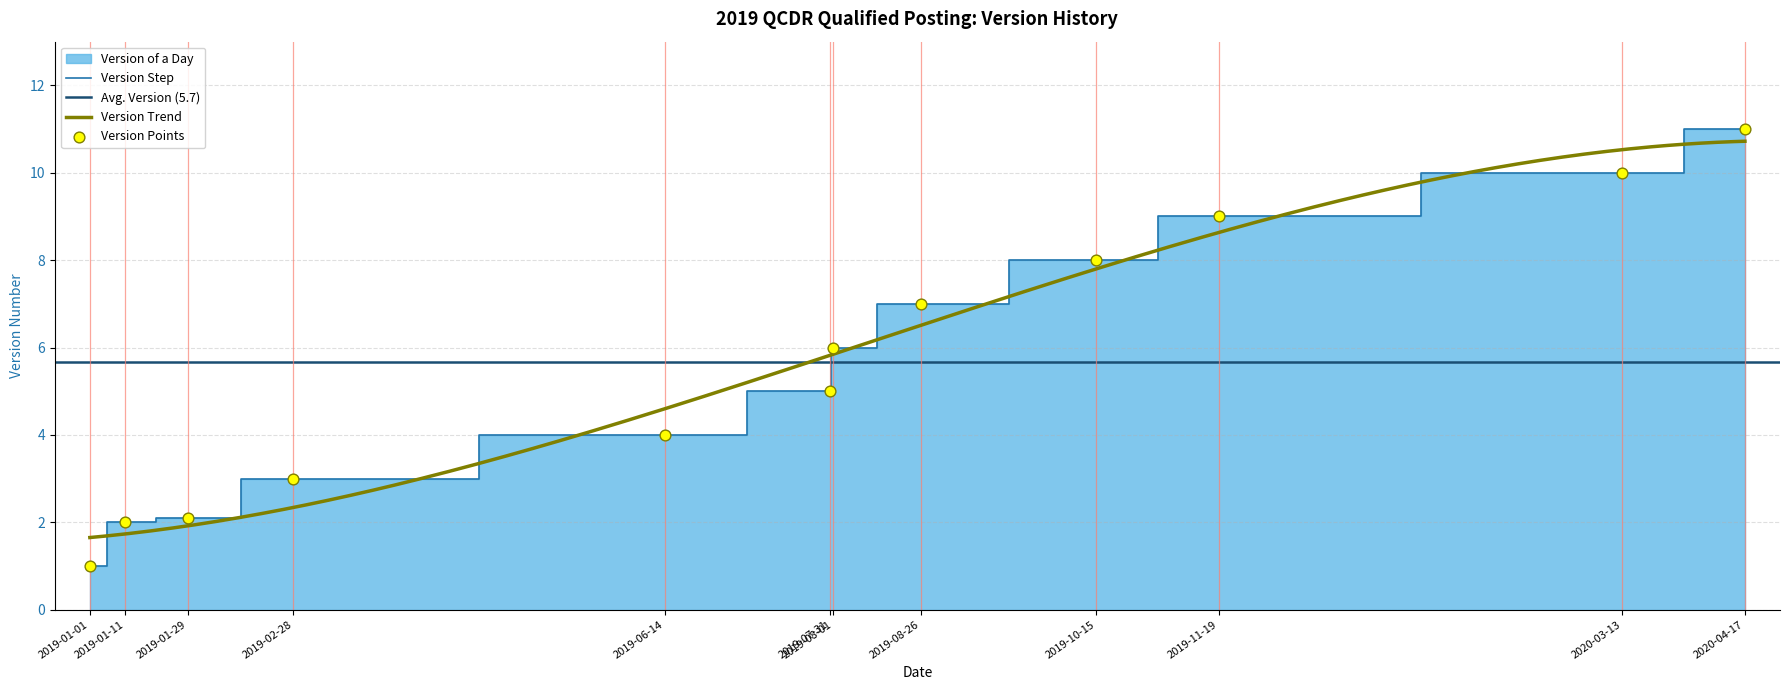

Approximately how many times larger is the value at 2019-01-29 compared to 2019-08-01?

0.4